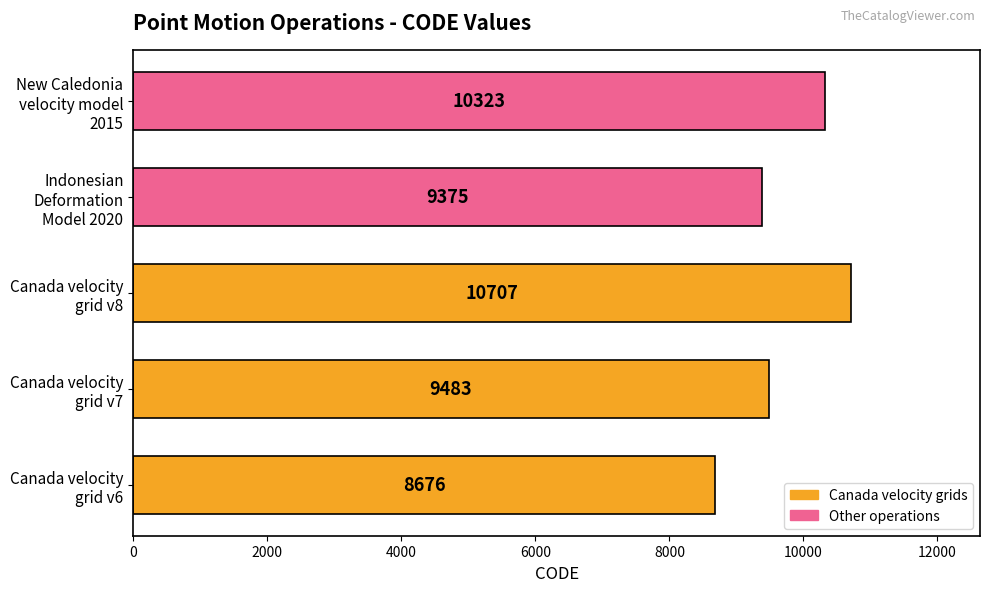

What is the difference between the maximum and minimum values?

2031